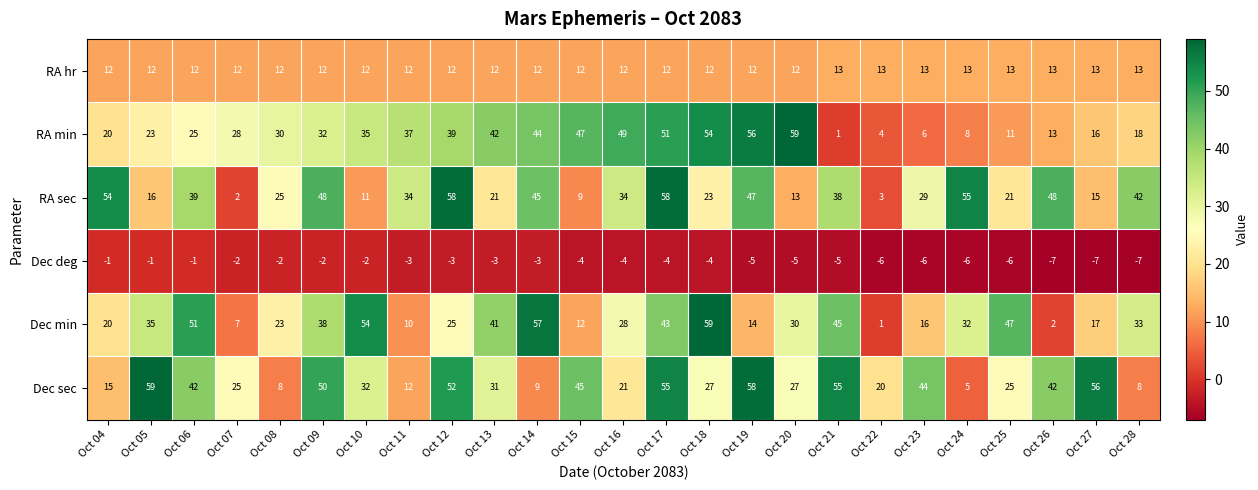

Which category has the lowest value in the RA min series?

Oct 21